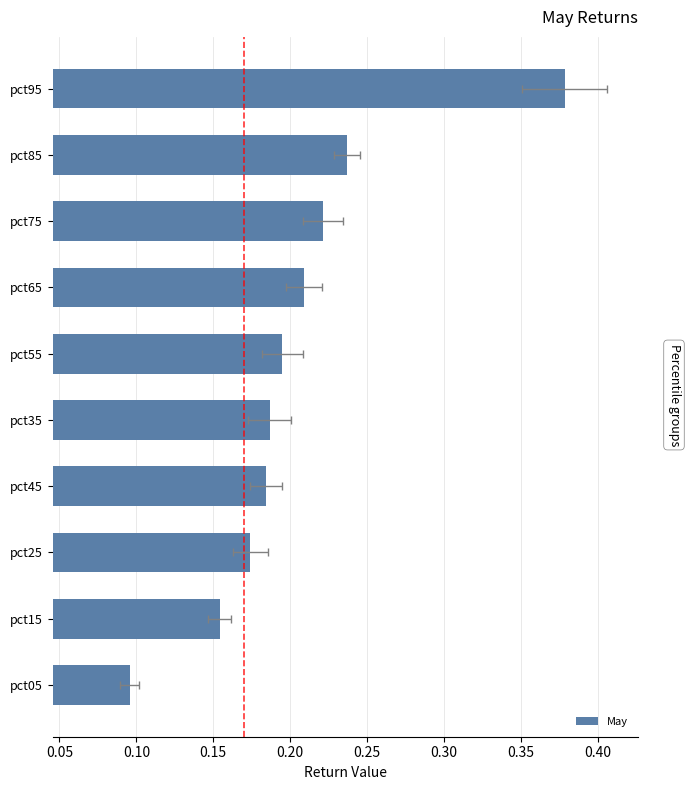

Between pct65 and pct55, which is larger?

pct65